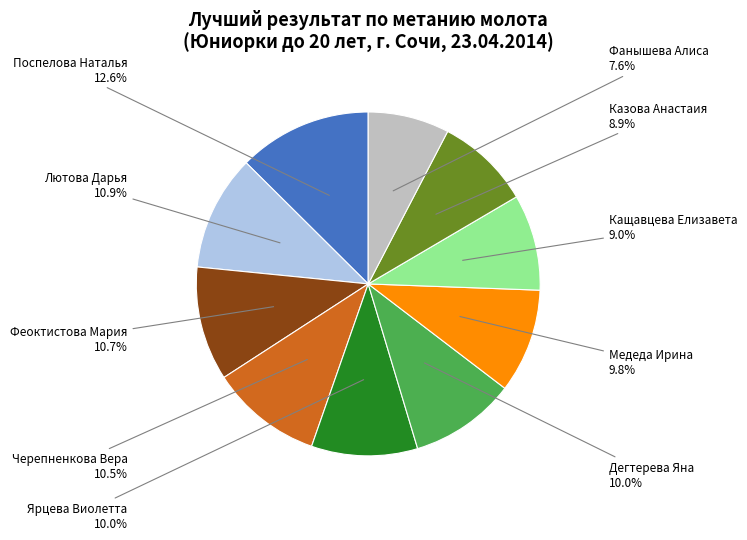

How many segments does this pie chart have?

10